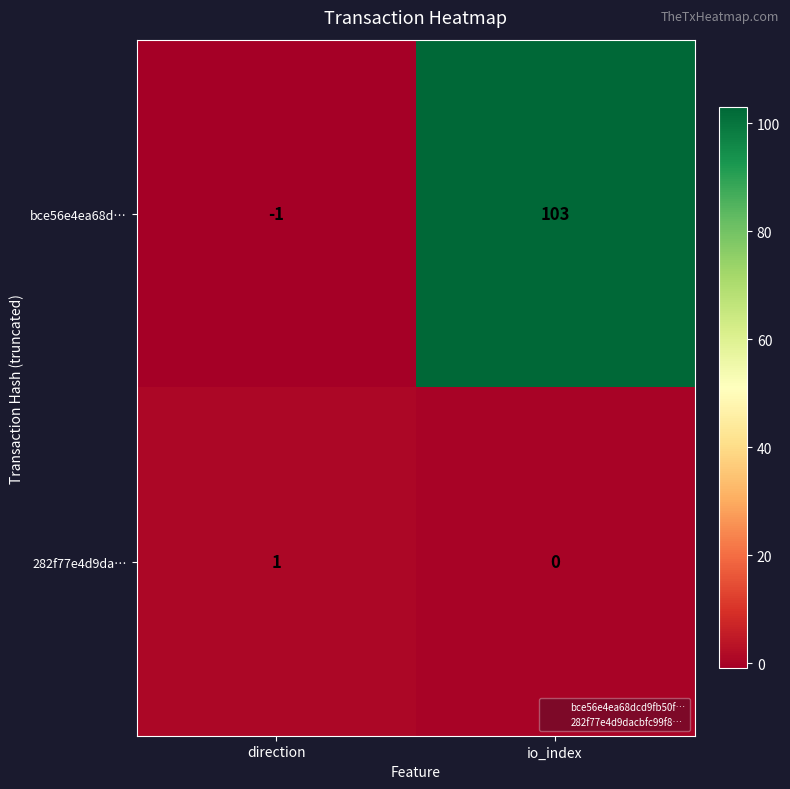

At which label is bce56e4ea68d… closest to 51?

direction